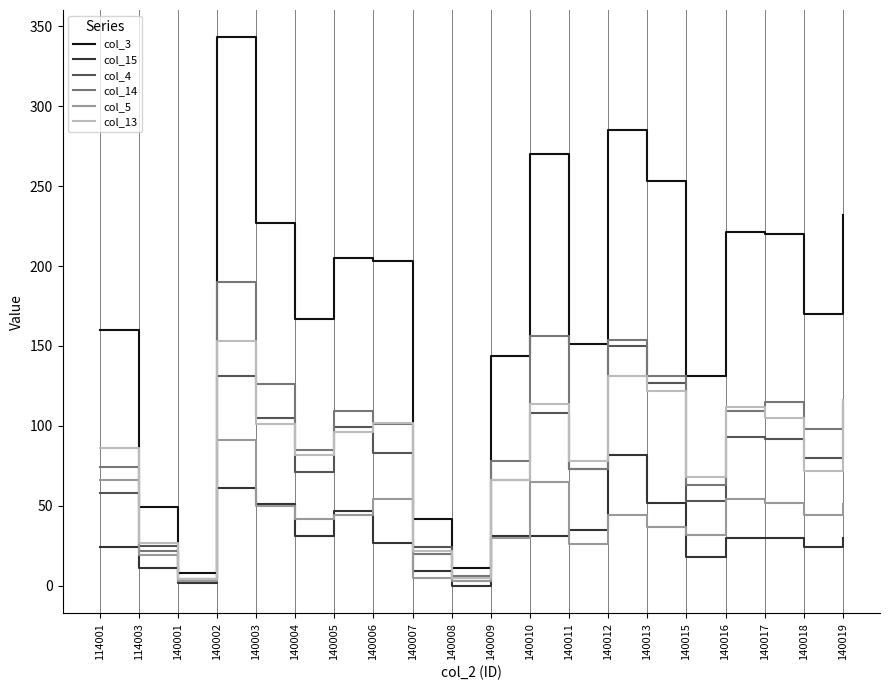

Is the value of col_4 at 114001 greater than the value of col_3 at 140003?

No